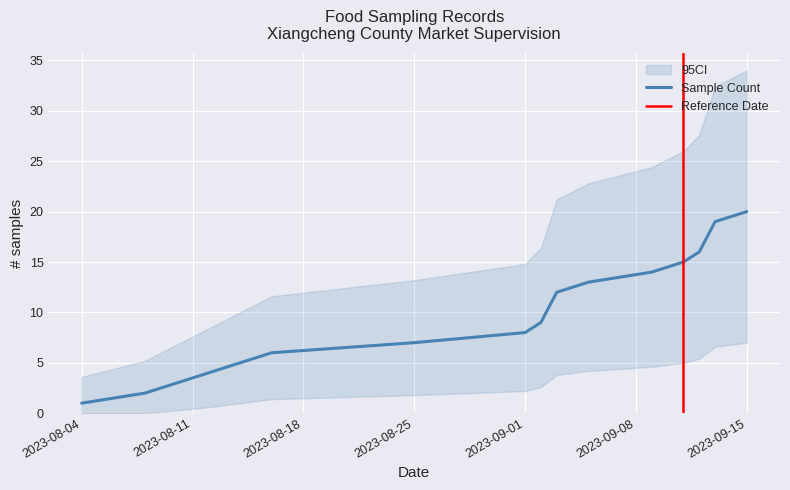

What is the label of the 19th point from the left?

2023-09-13